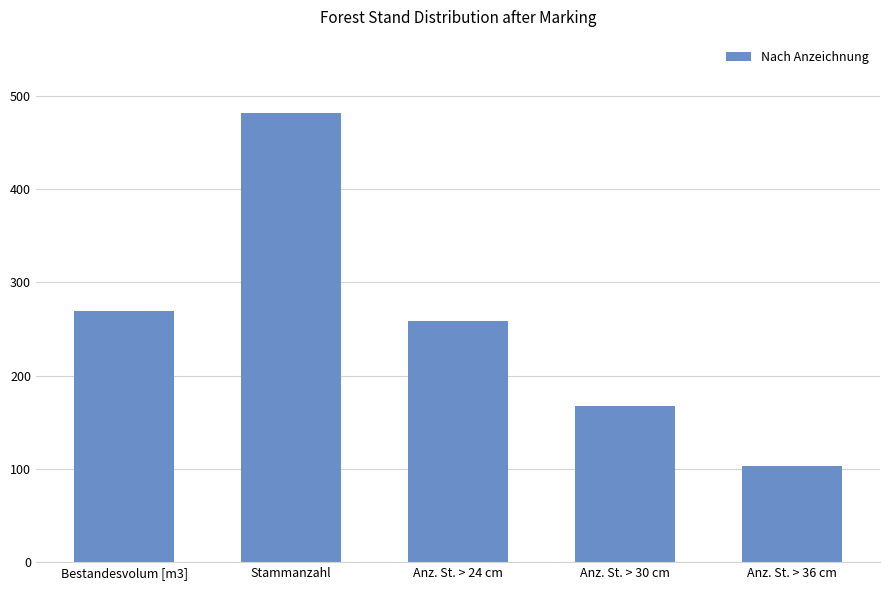

Which category has the highest value across all series?

Stammanzahl